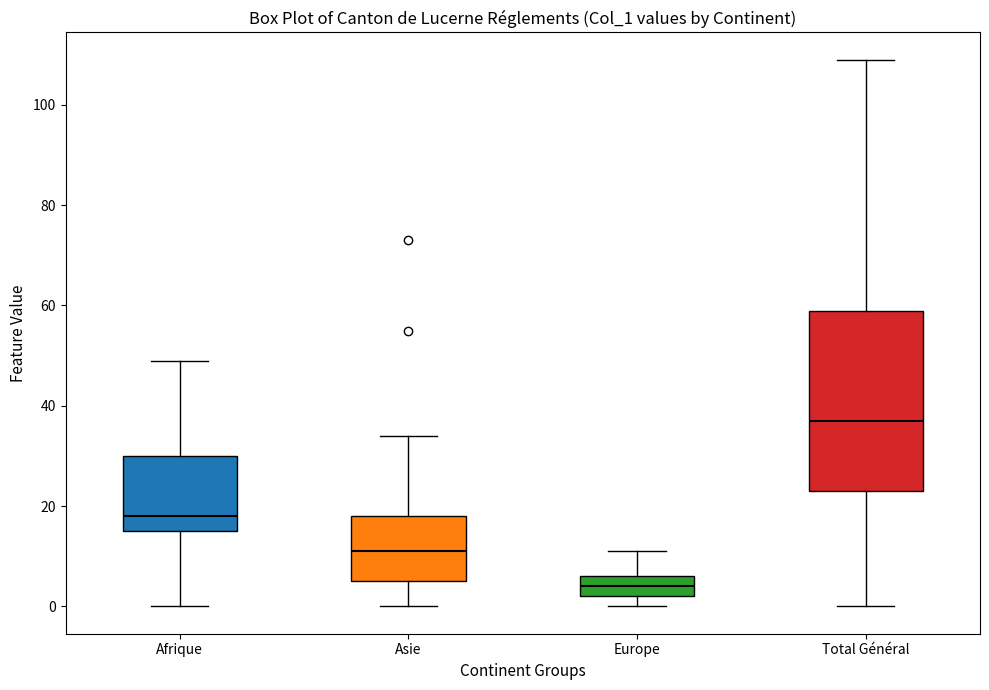

Comparing the boxes themselves (not the whiskers), which one is the tallest?

Total Général